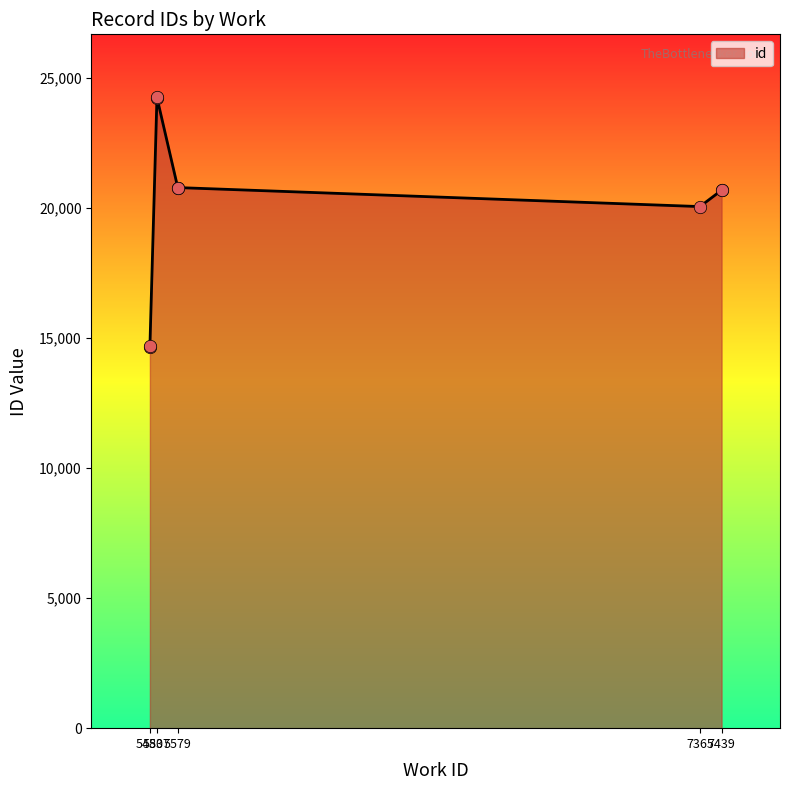

Between 7439 and 5483, which is larger?

7439